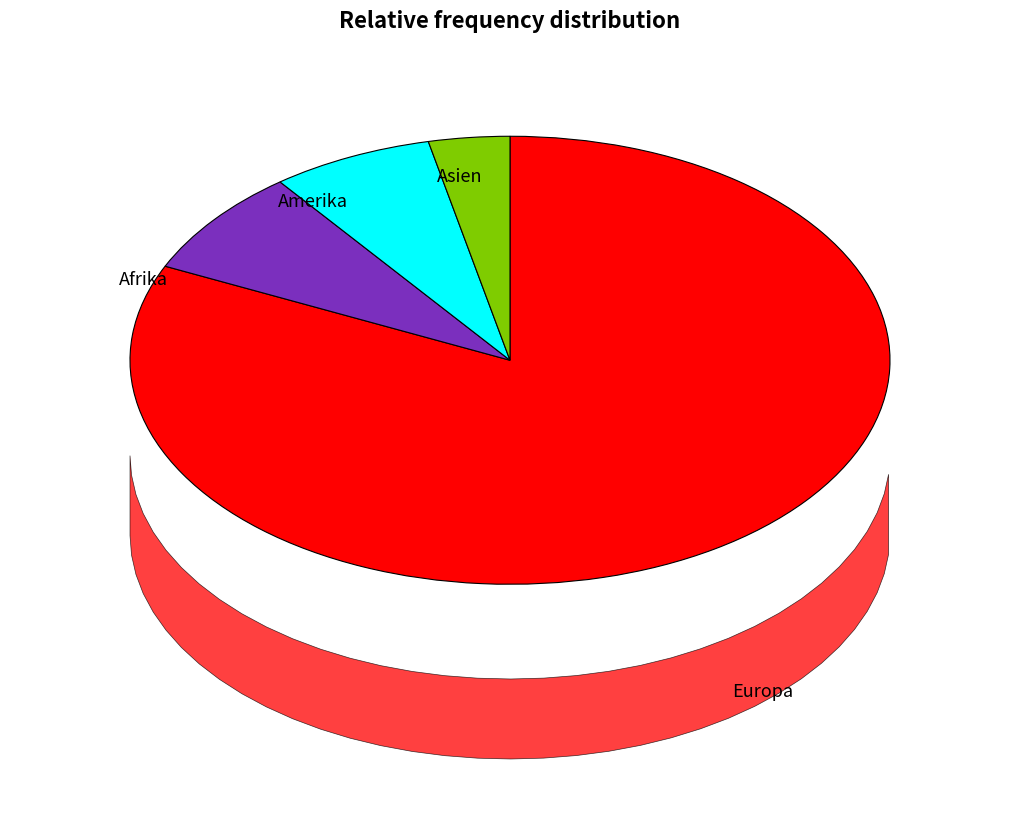

Count the number of slices in the pie.

5